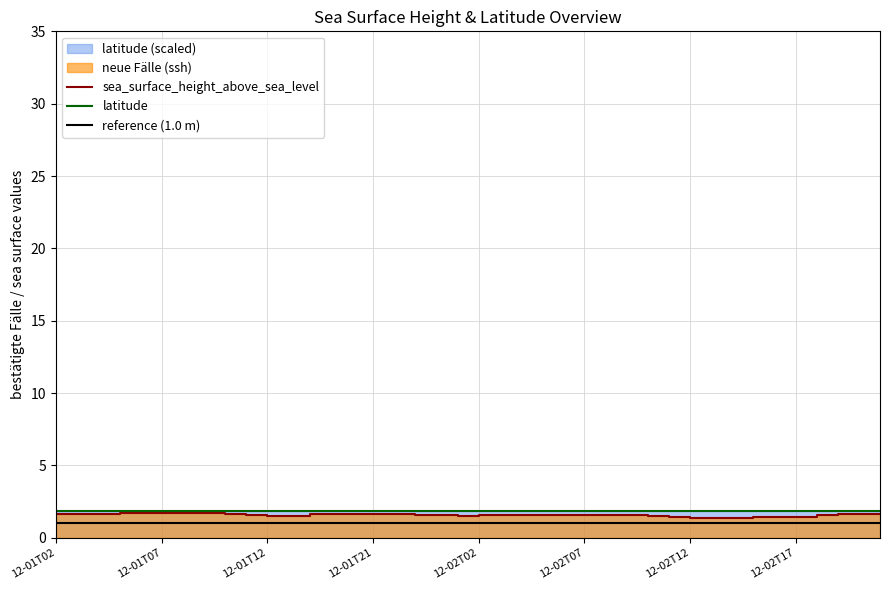

What value does the data have at 12-01T07?

1.7